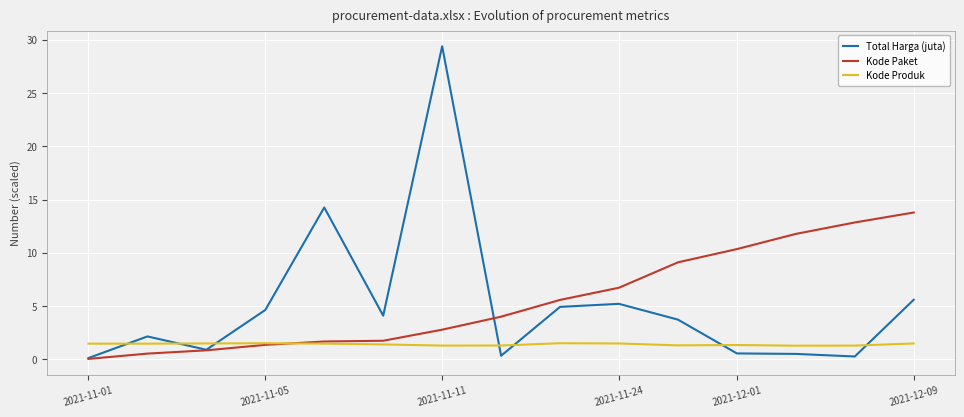

What is the average value of the Total Harga (juta) series?

5.1